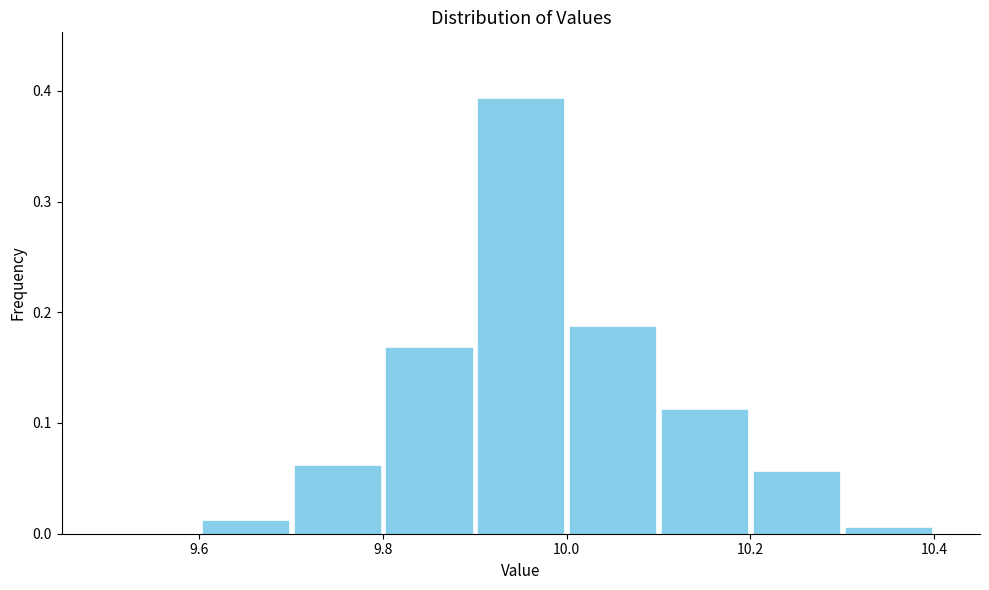

Over which range of the x-axis is the bar tallest?

9.9 to 10.0